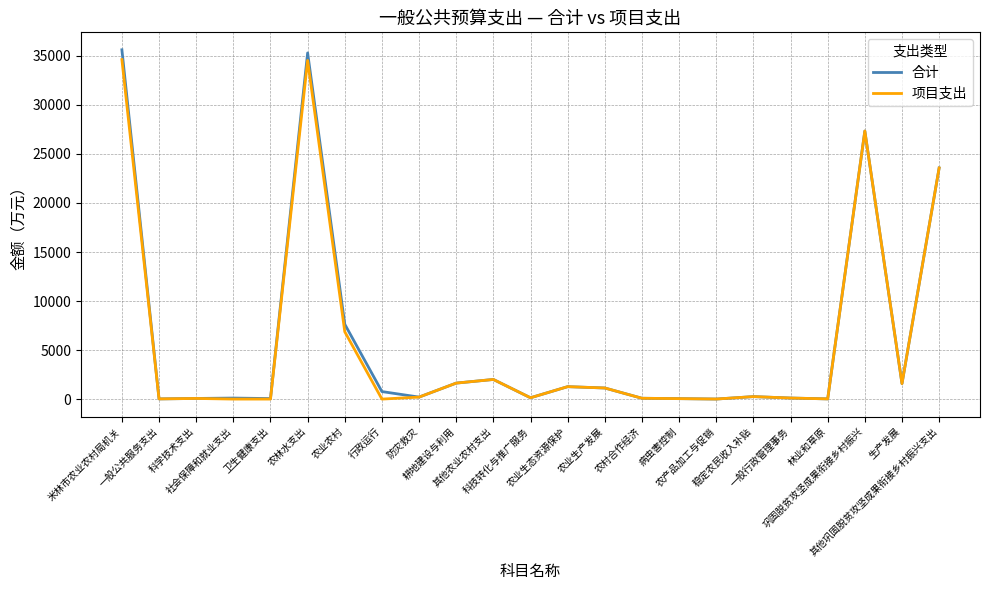

Which series has the largest range (max minus min)?

合计